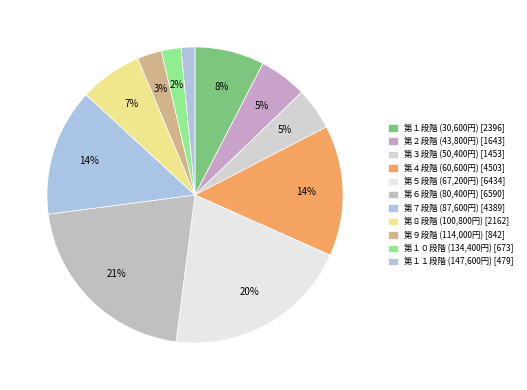

The 第１段階 (30,600円) slice represents 1% of the pie. True or false?

False